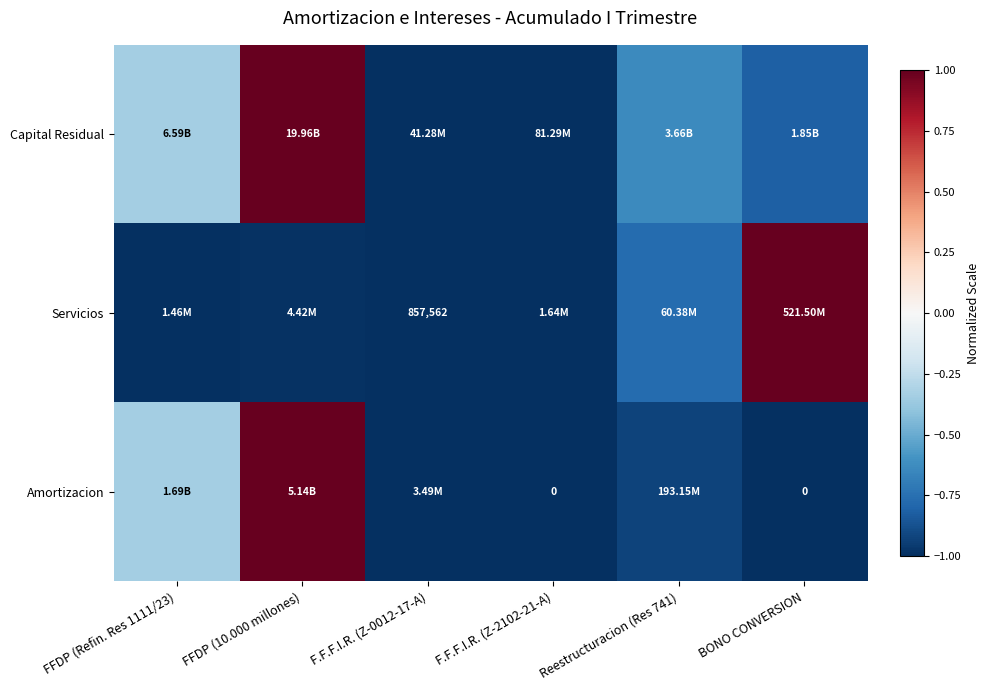

True or false: Servicios has a value of 1.0 at BONO CONVERSION.

True